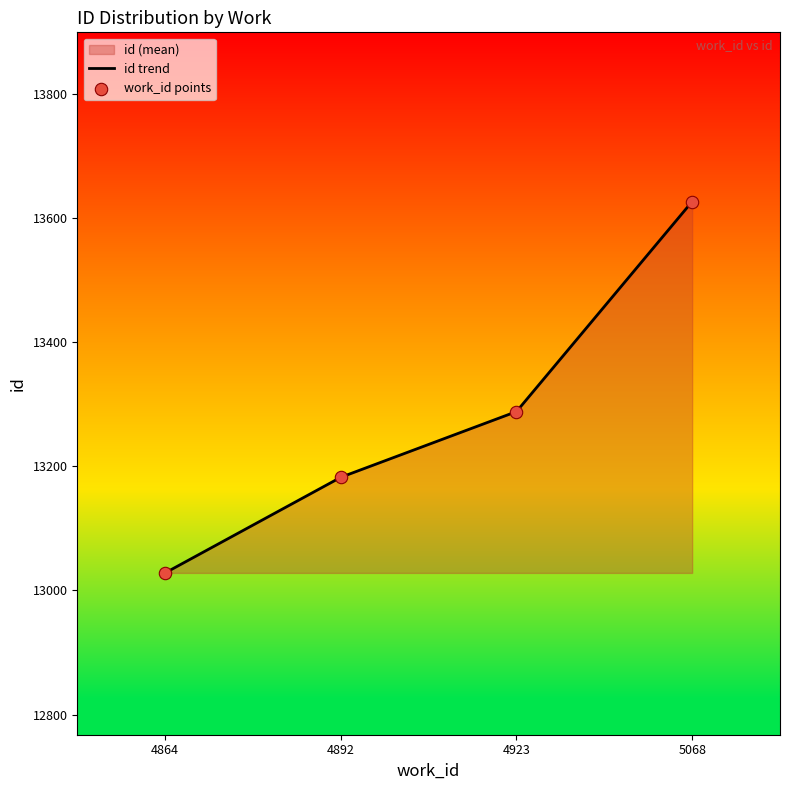

At which category is the sum across all series the highest?

5068